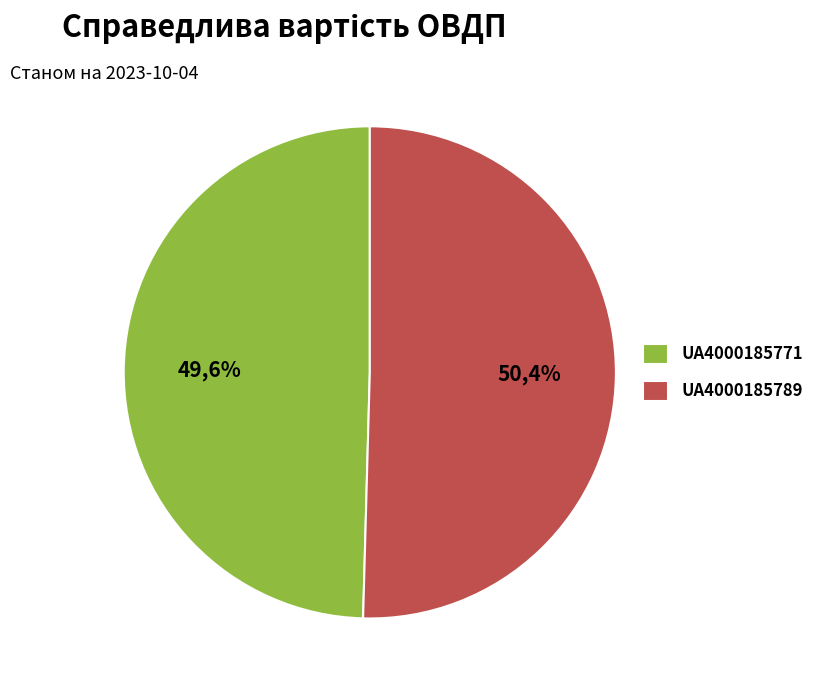

True or false: UA4000185771 accounts for 50% of the total.

True